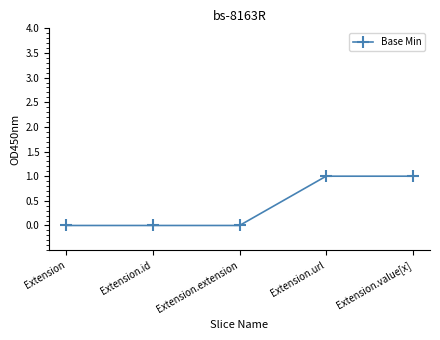

What is the label of the 3rd point from the left?

Extension.extension